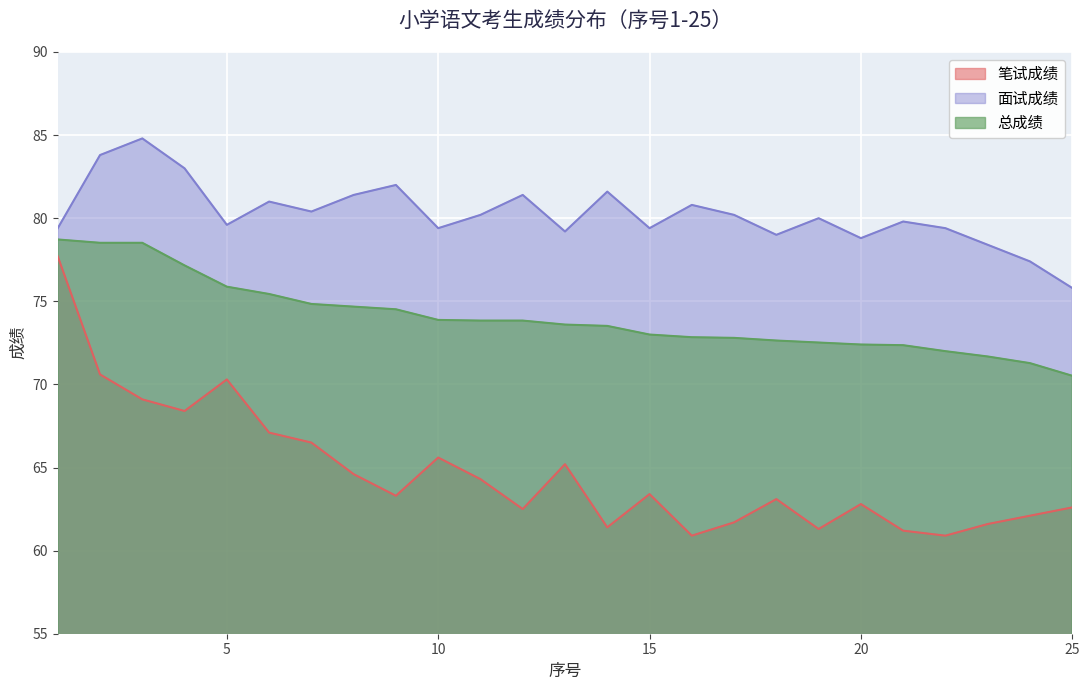

How many interior local peaks does the 面试成绩 series have?

8